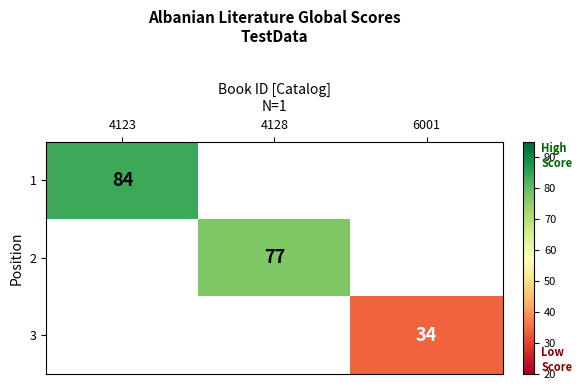

Is it true that 3 equals 34 at 6001?

True